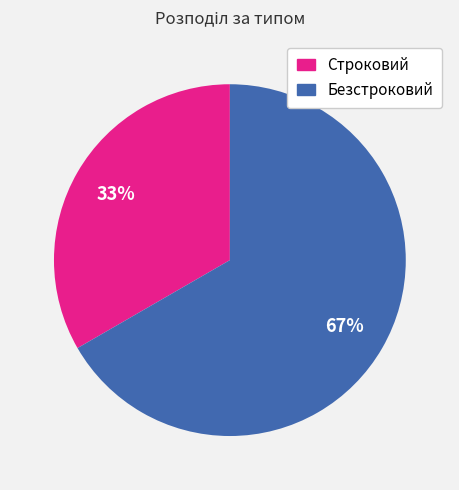

Is there a majority slice in this chart?

Yes